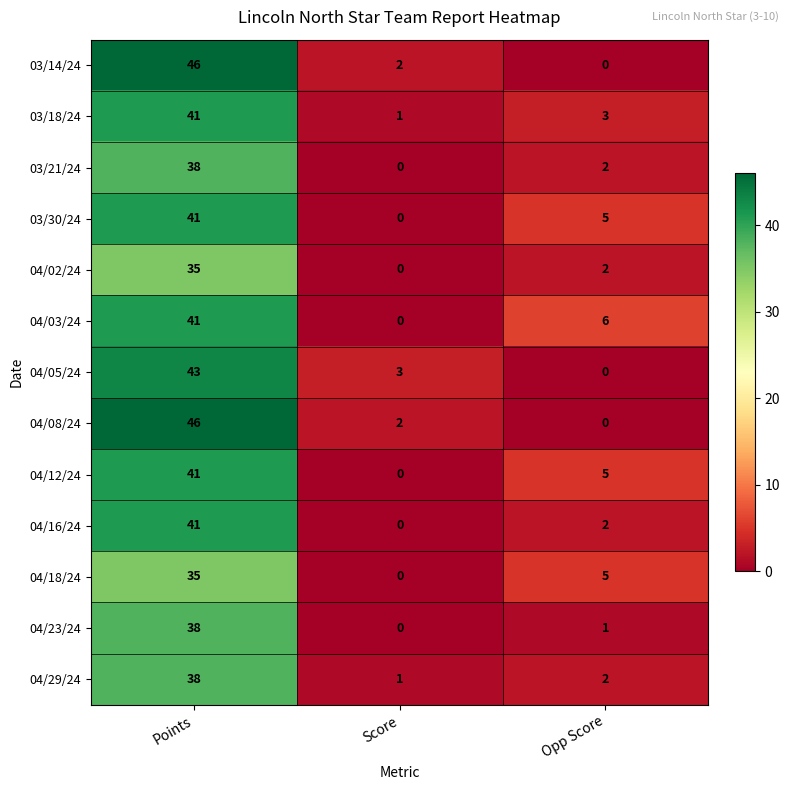

How many values in the 03/18/24 series are below 3?

1